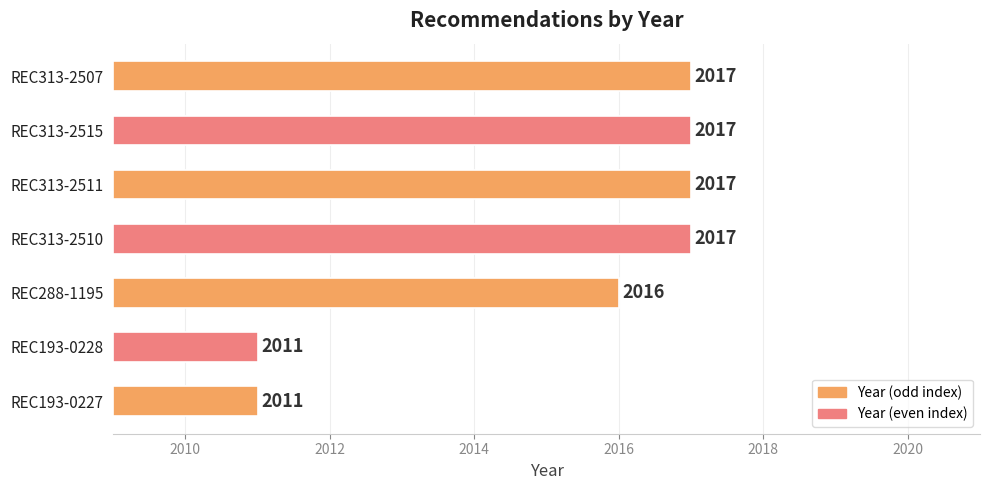

Does the chart contain any negative values?

No